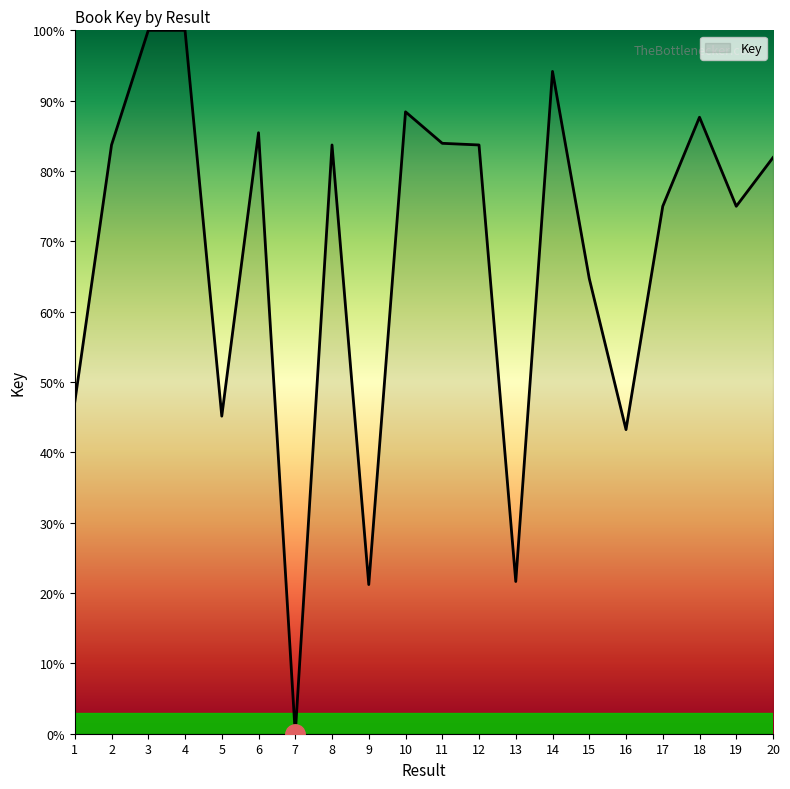

Which category has the lowest value across all series?

7